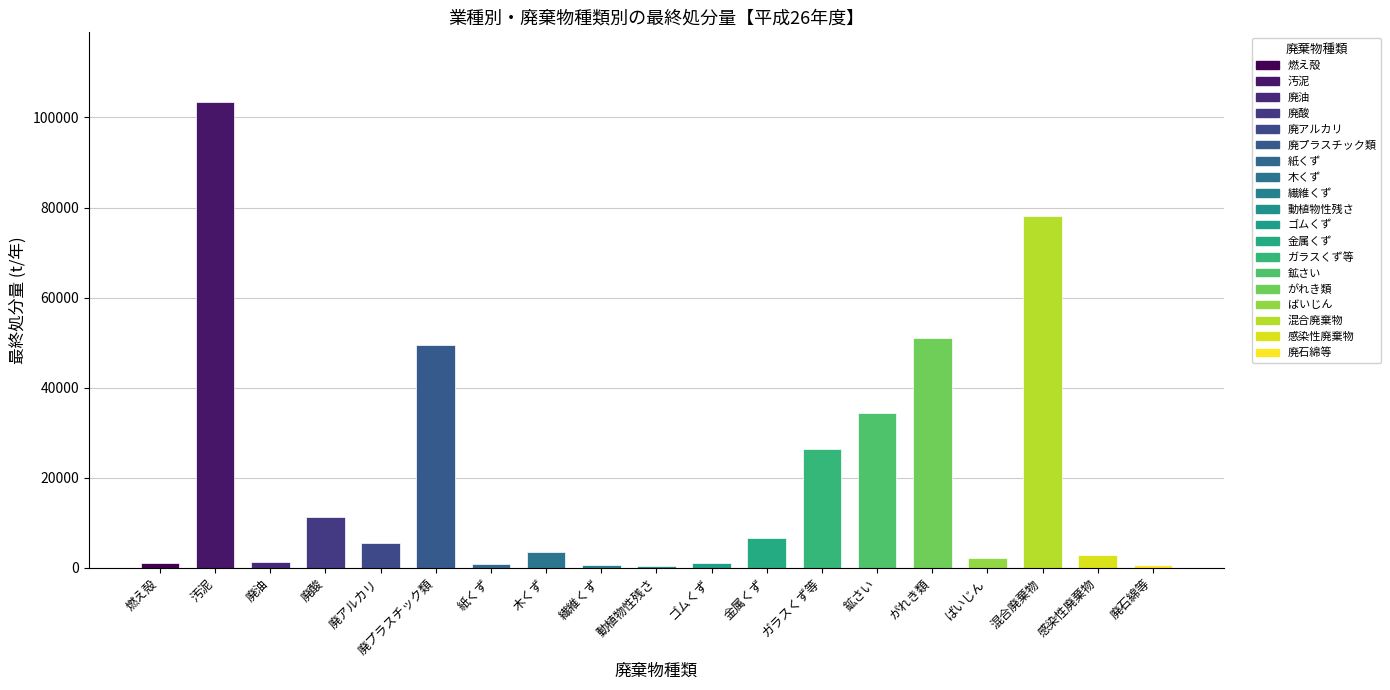

Reading right to left, what are all the values shown in this chart?

廃石綿等=671.1	感染性廃棄物=2741.9	混合廃棄物=78173.4	ばいじん=2126.4	がれき類=51029.3	鉱さい=34303.1	ガラスくず等=26488.5	金属くず=6668.0	ゴムくず=1081.7	動植物性残さ=482.8	繊維くず=635.1	木くず=3556.3	紙くず=941.6	廃プラスチック類=49554.2	廃アルカリ=5468.2	廃酸=11308.8	廃油=1318.2	汚泥=103392.0	燃え殻=1174.4